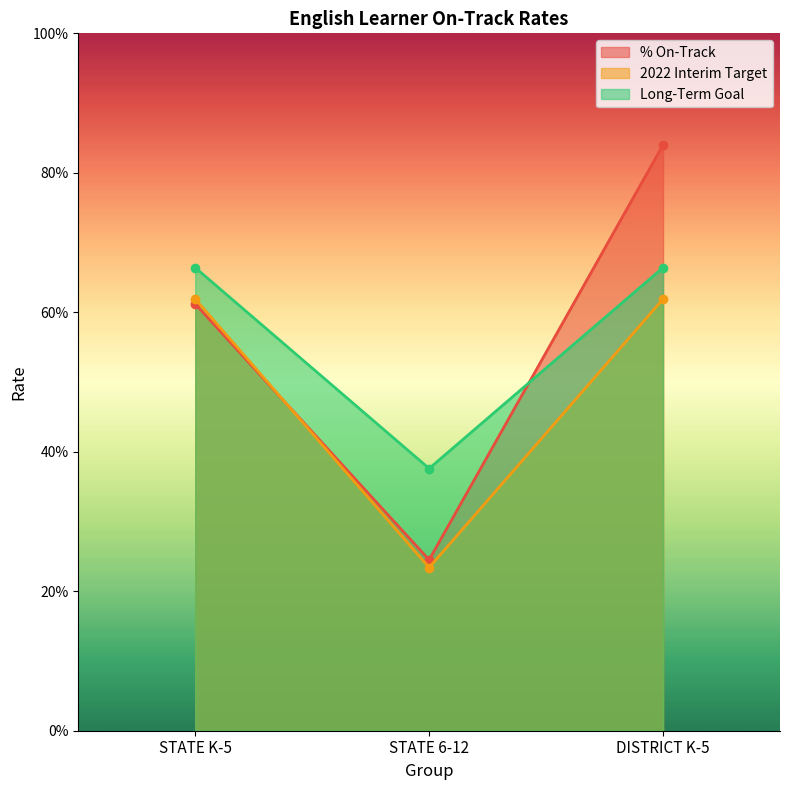

How many lines are shown in the chart?

3